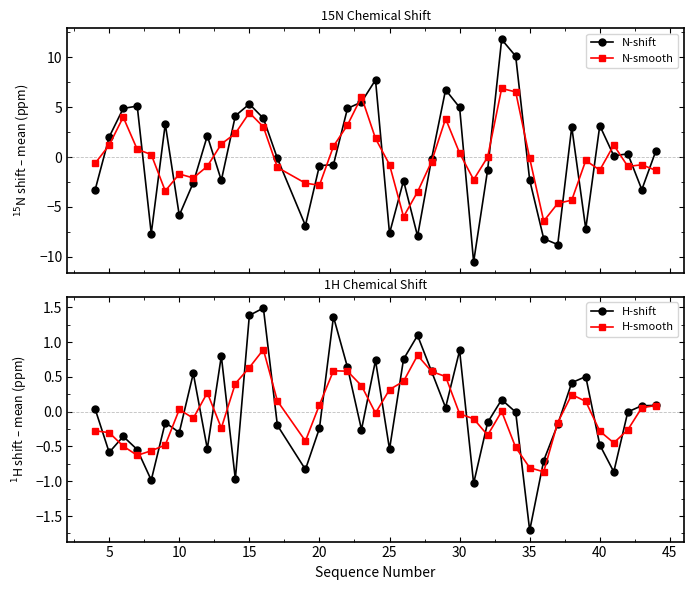

Which series ends up on top after the final intersection of N-smooth and N-shift?

N-shift